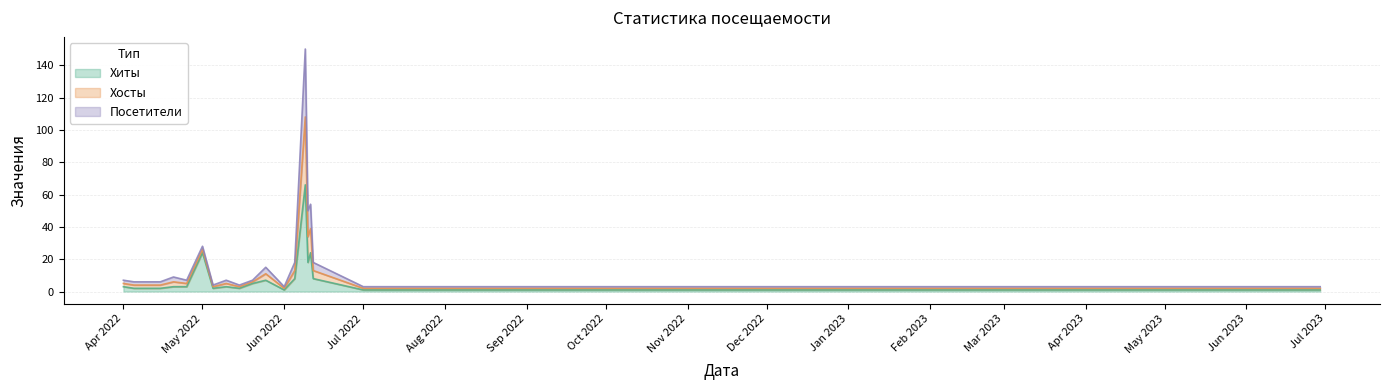

Which category has the lowest value in the Хосты series?

Jun 2022